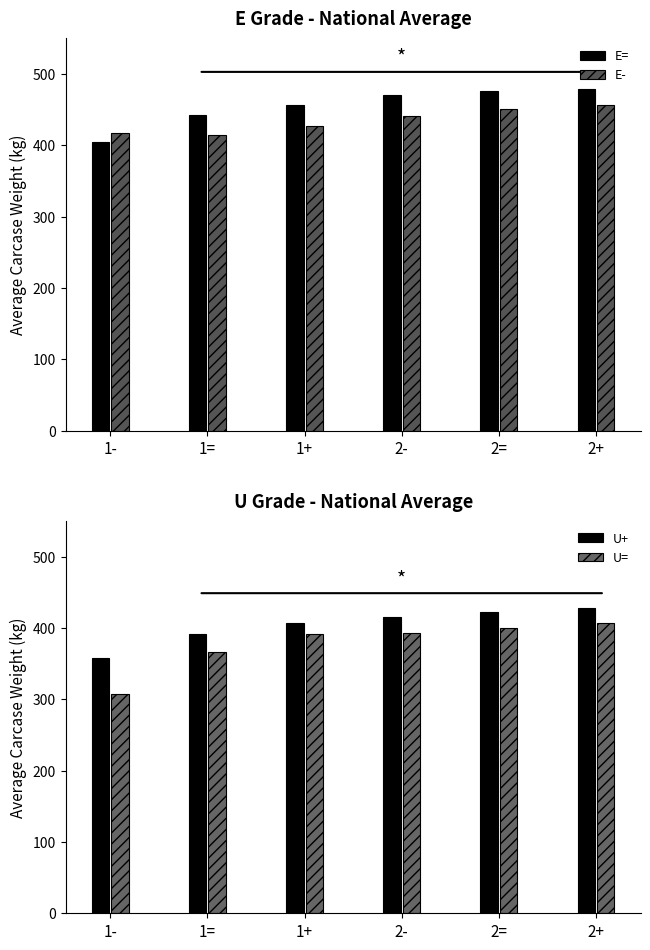

Which has a higher value, 2- or 2=?

2=